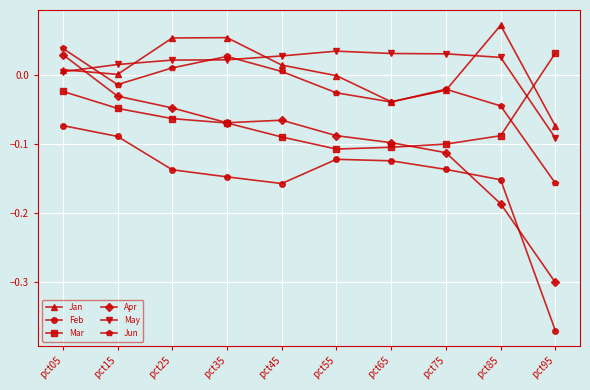

At which category does Jun reach its first local peak?

pct35